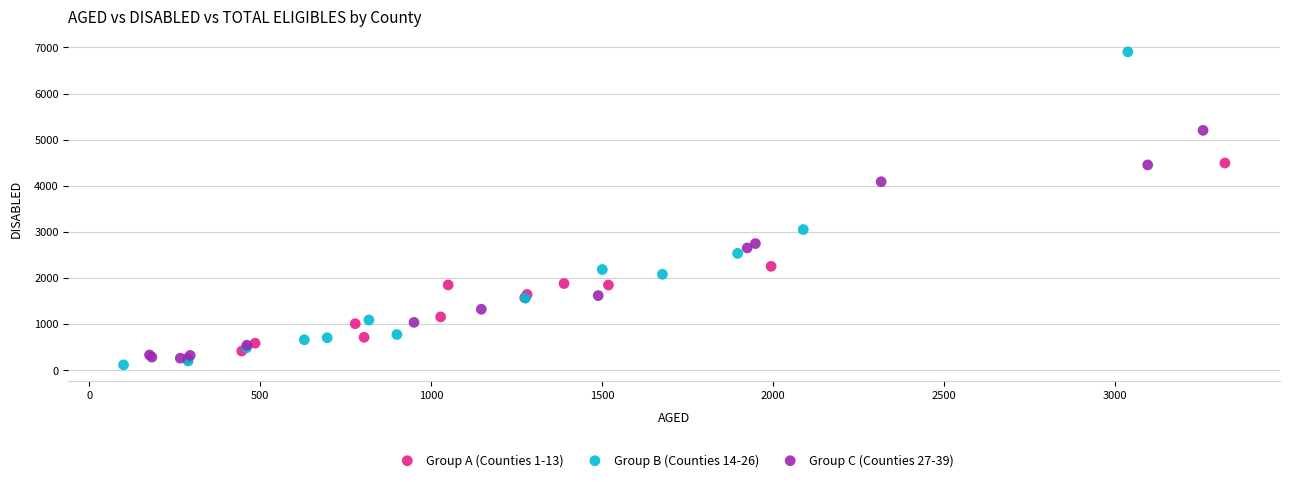

What are all the series names shown in the legend?

Group A (Counties 1-13), Group B (Counties 14-26), Group C (Counties 27-39)